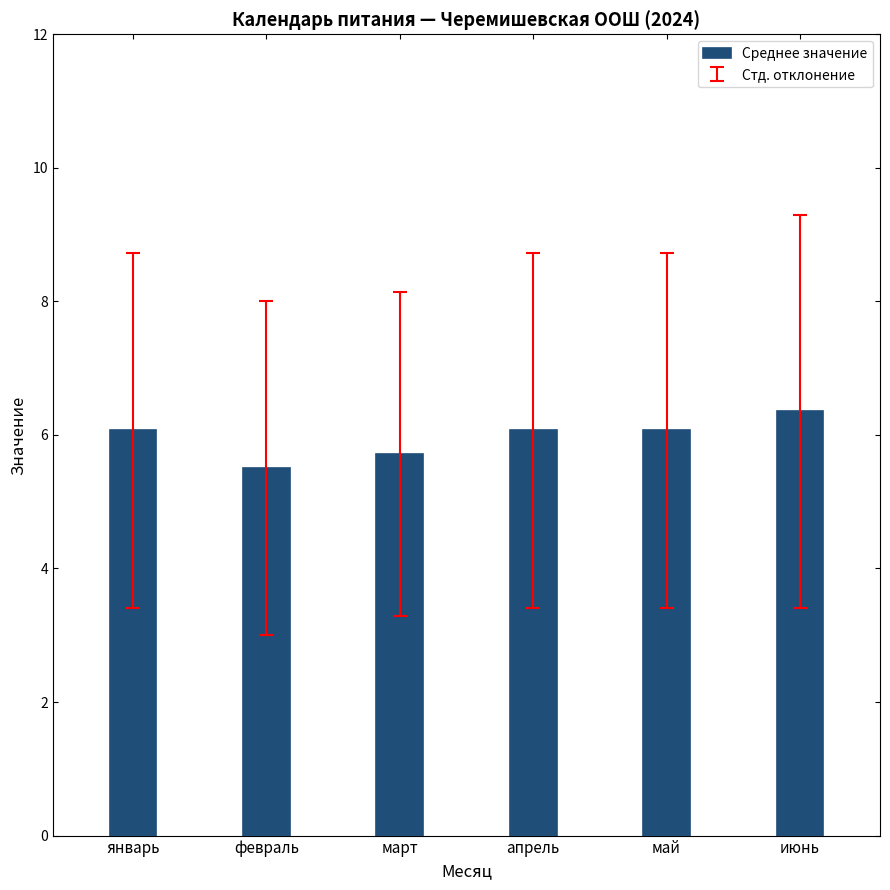

What is the change in value from январь to март?

-0.4